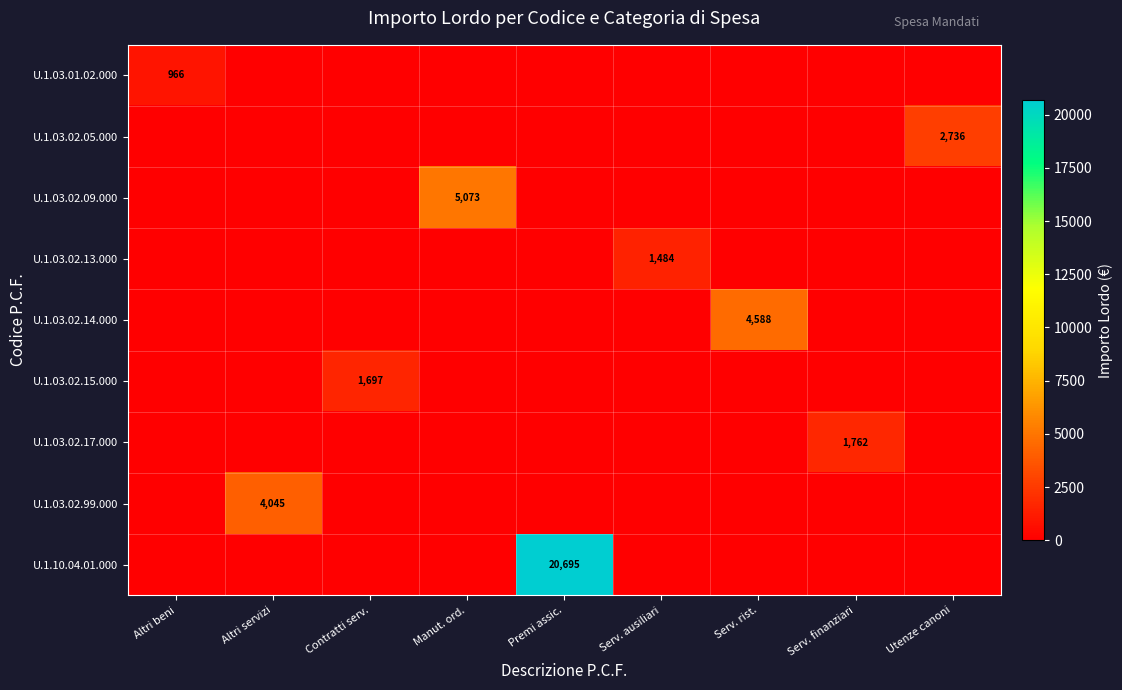

Which series has the largest total across all categories?

U.1.10.04.01.000